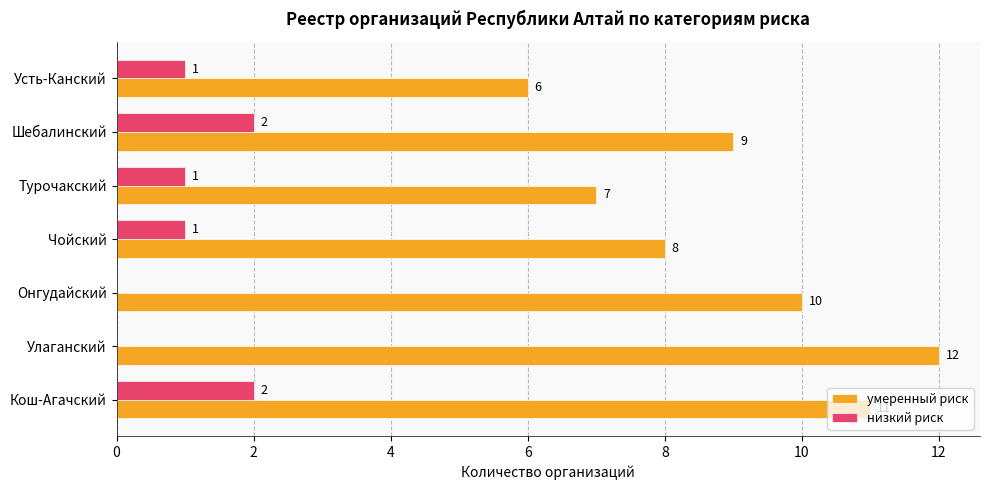

Which series changed the most between Онгудайский and Шебалинский?

низкий риск